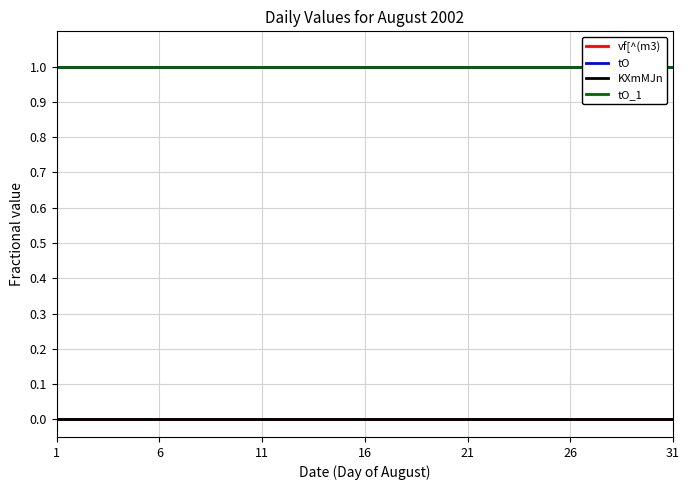

Between 24 and 27, which series saw the biggest shift?

vf[^(m3)